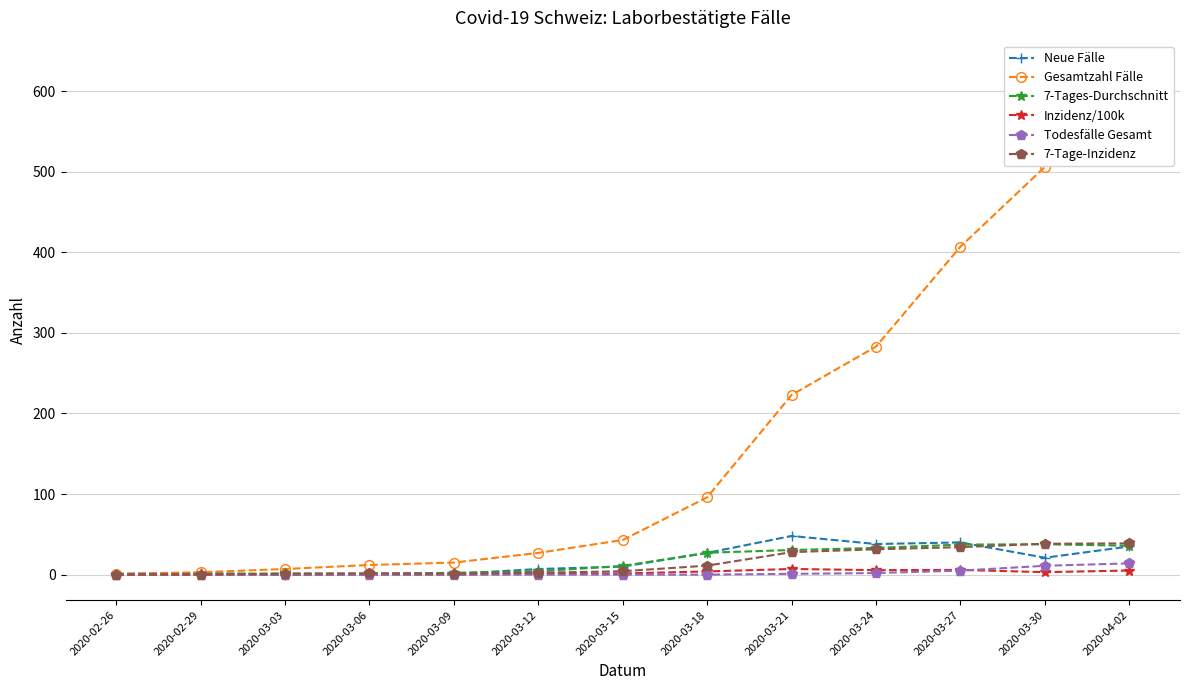

What is the difference between the maximum and second lowest values in the Todesfälle Gesamt series?

14.0